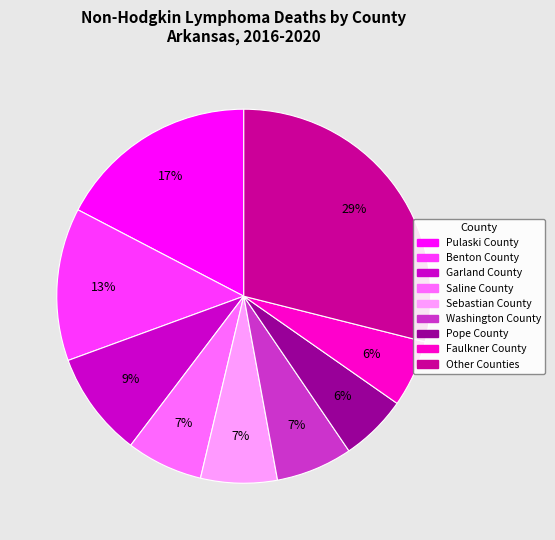

Count the number of slices in the pie.

9